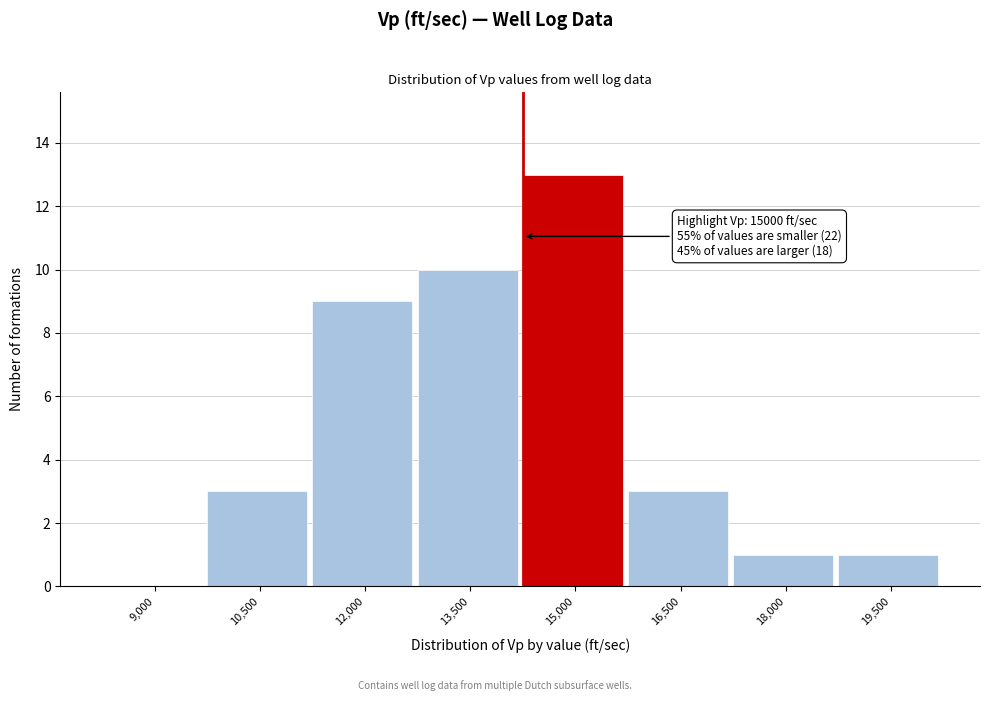

Reading left to right, extract all data points from this chart.

9,000=0	10,500=3	12,000=9	13,500=10	15,000=13	16,500=3	18,000=1	19,500=1